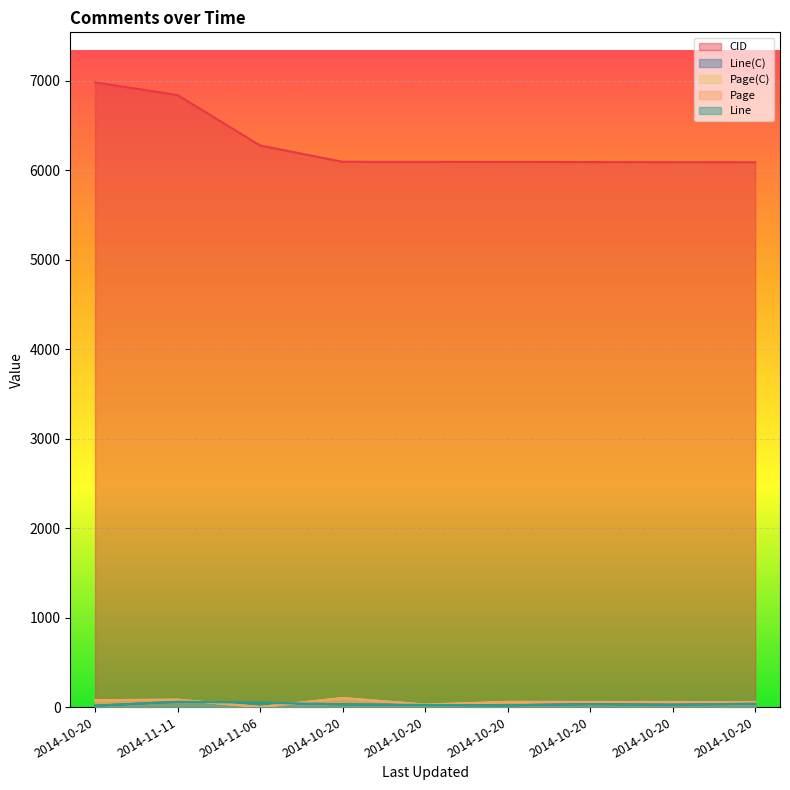

True or false: Line(C) and Page cross at least once.

True